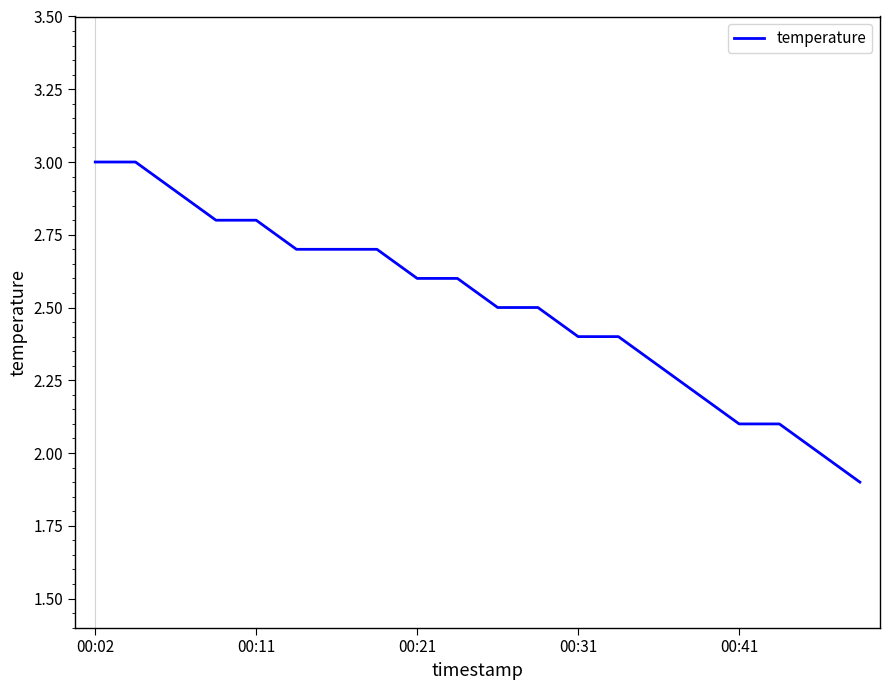

What is the average value?

2.5